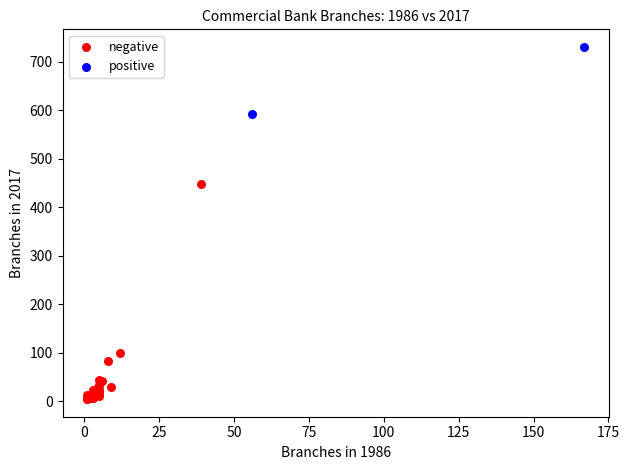

Which series contains the lowest Y value?

negative